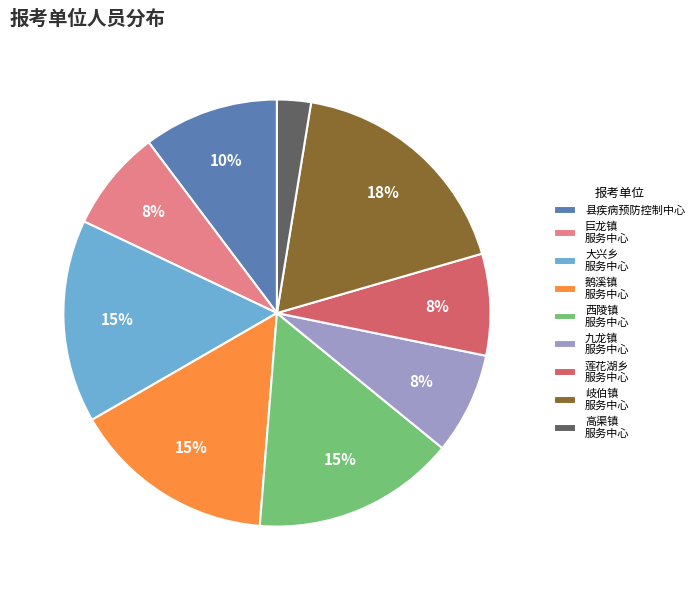

To the nearest percent, what is the average slice percentage?

11%